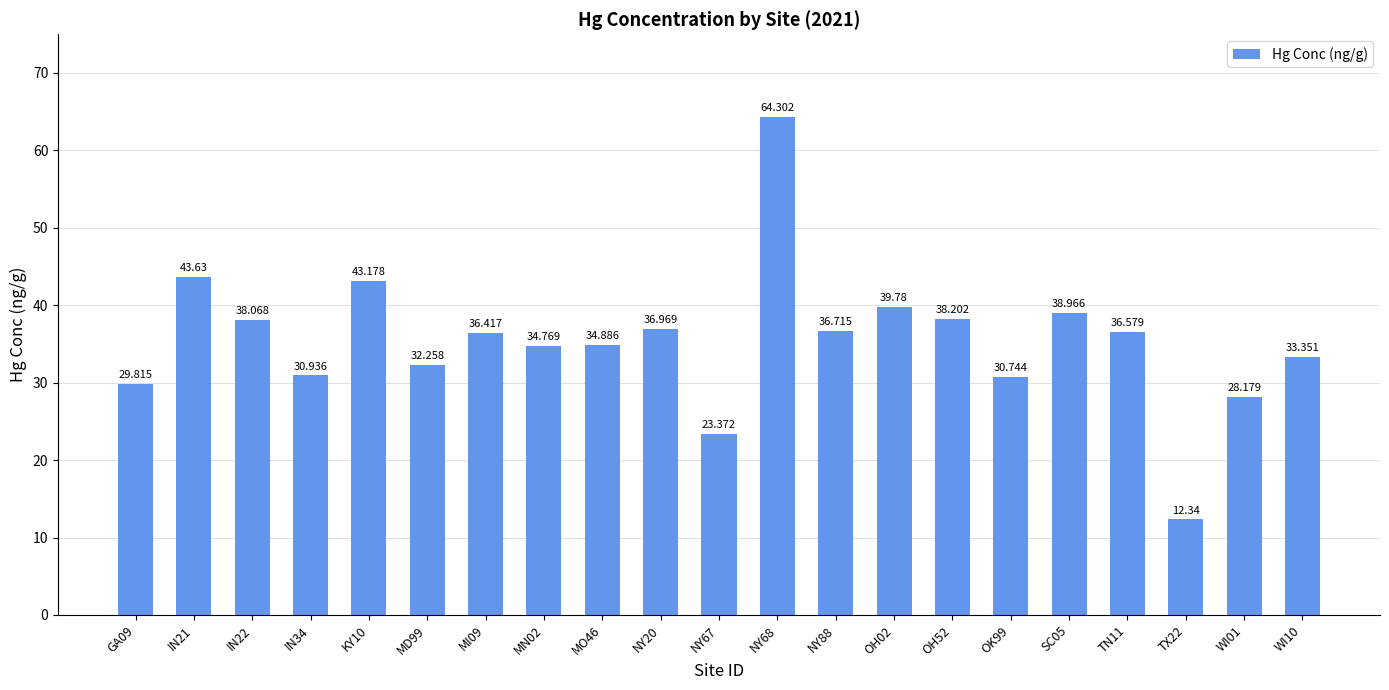

Approximately how many times larger is the value at OH02 compared to NY20?

1.1